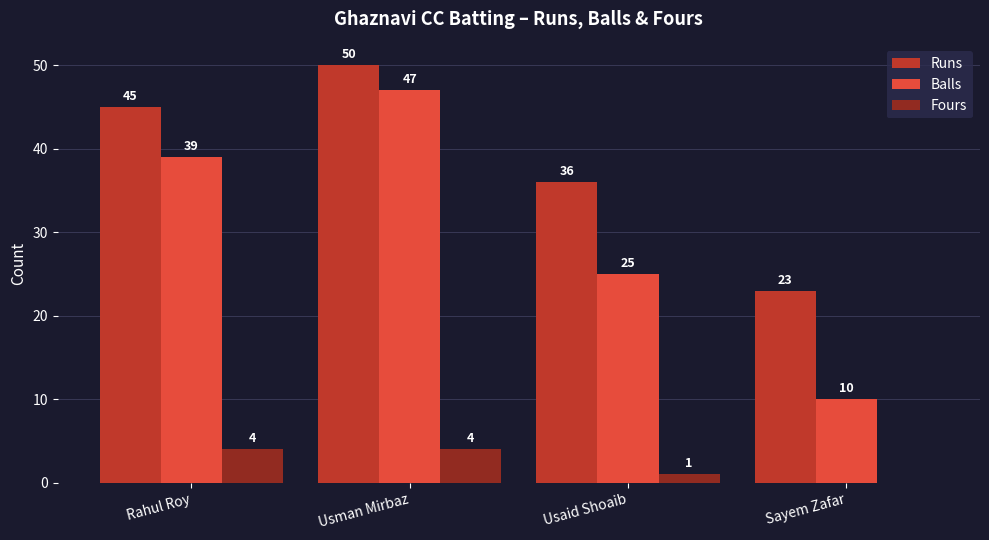

Is the value of Runs at Rahul Roy greater than the value of Fours at Rahul Roy?

Yes